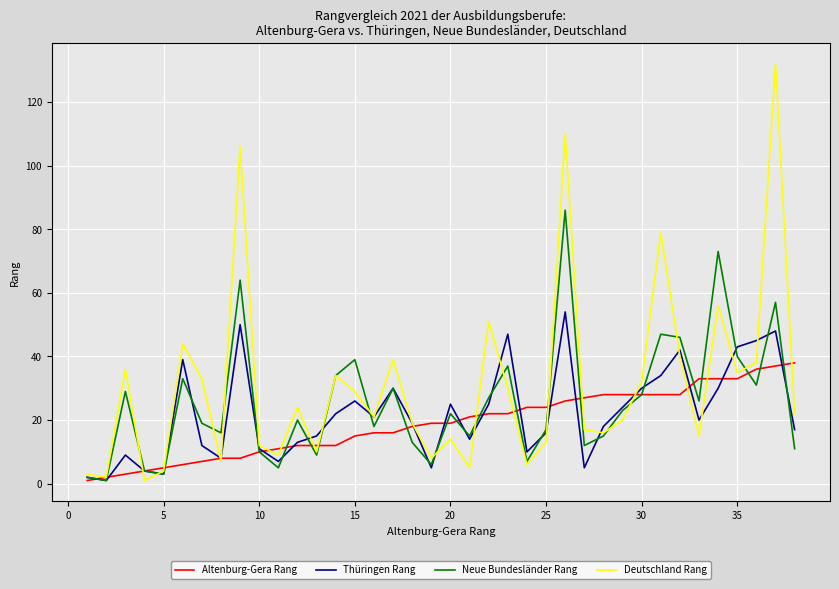

How many values in the Neue Bundesländer Rang series are below 22?

19